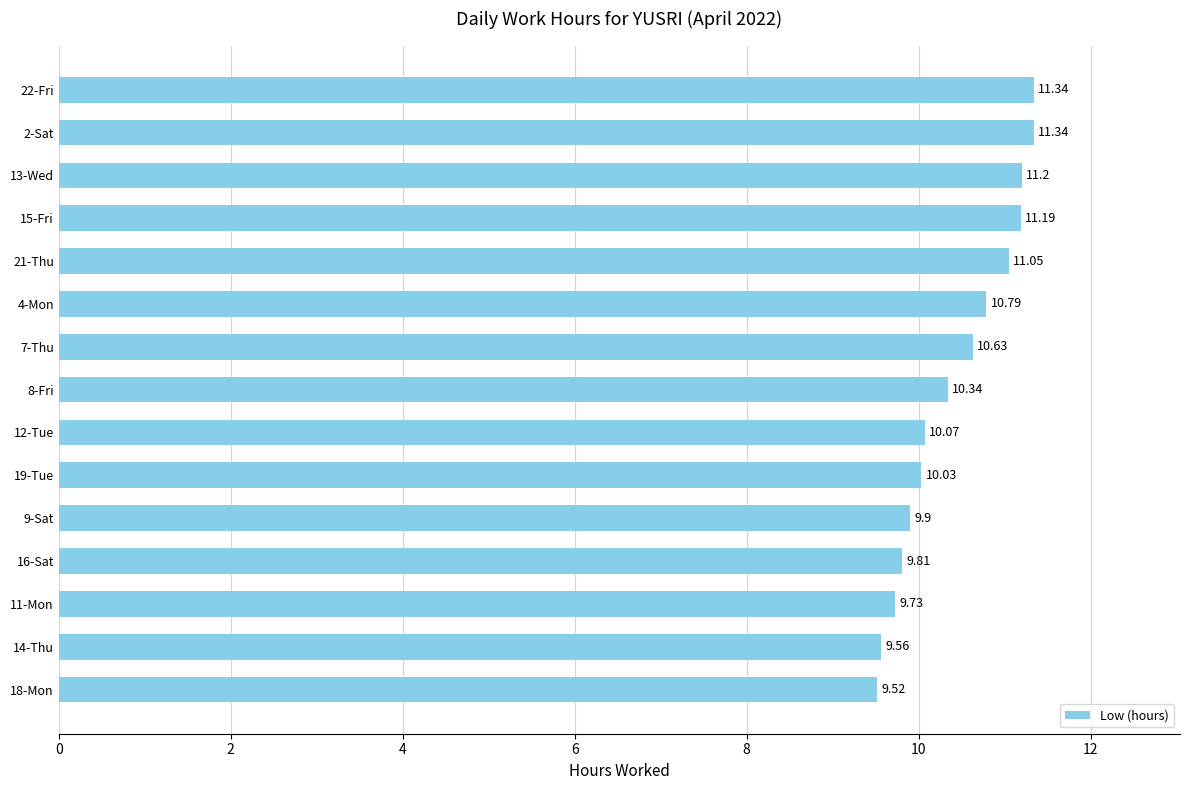

What is the change in value from 16-Sat to 12-Tue?

+0.3